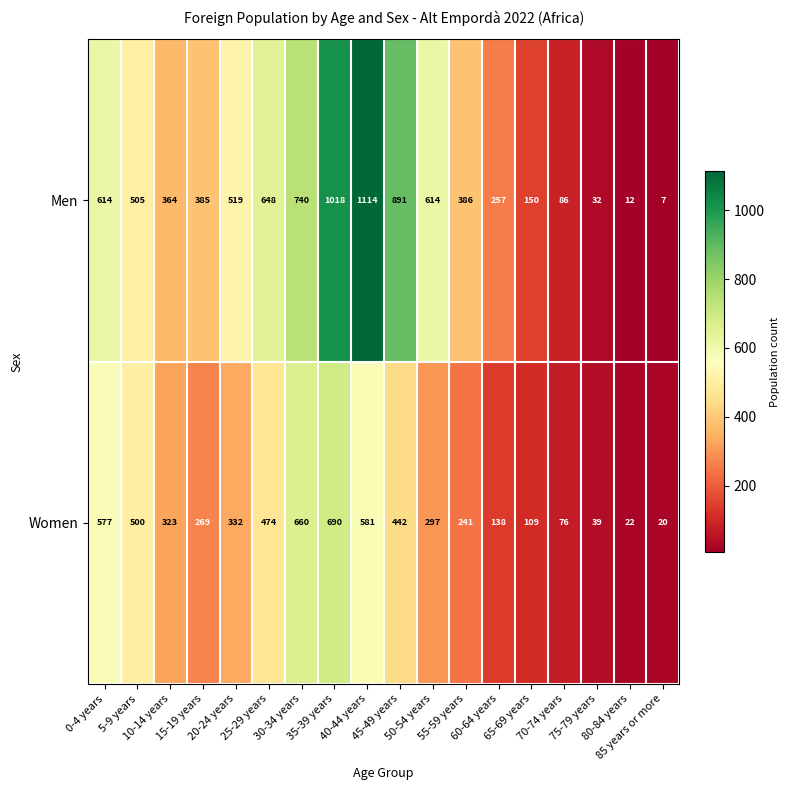

Between 55-59 years and 60-64 years, which series saw the biggest shift?

Men